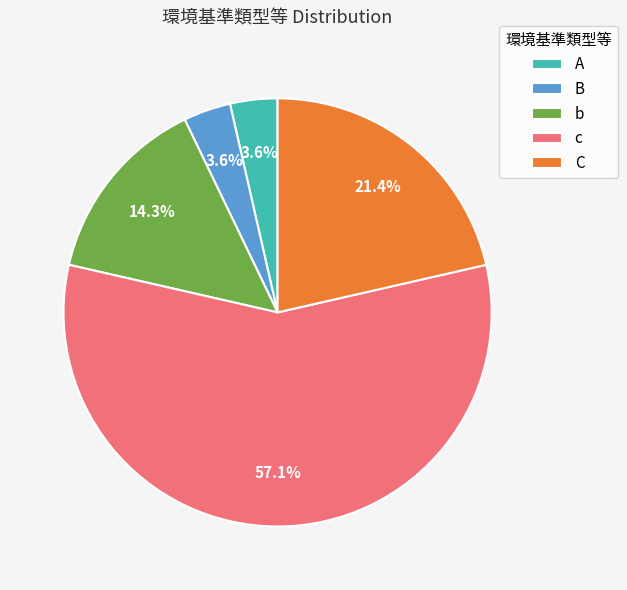

How much of the chart is everything except A?

96.4%